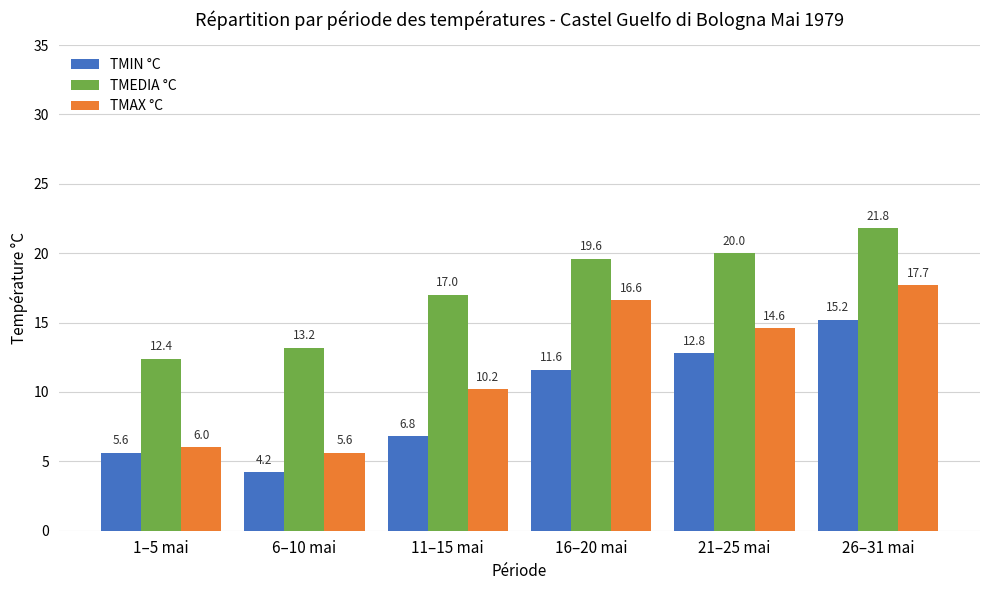

Rank the series at 26–31 mai from highest to lowest value.

TMEDIA °C, TMAX °C, TMIN °C